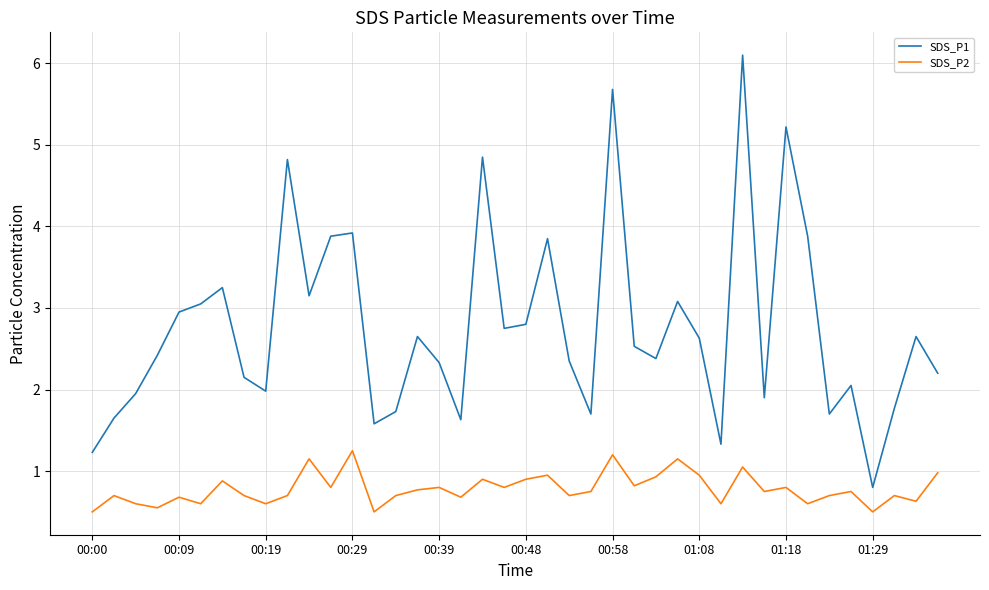

What is the greatest value displayed?

6.1